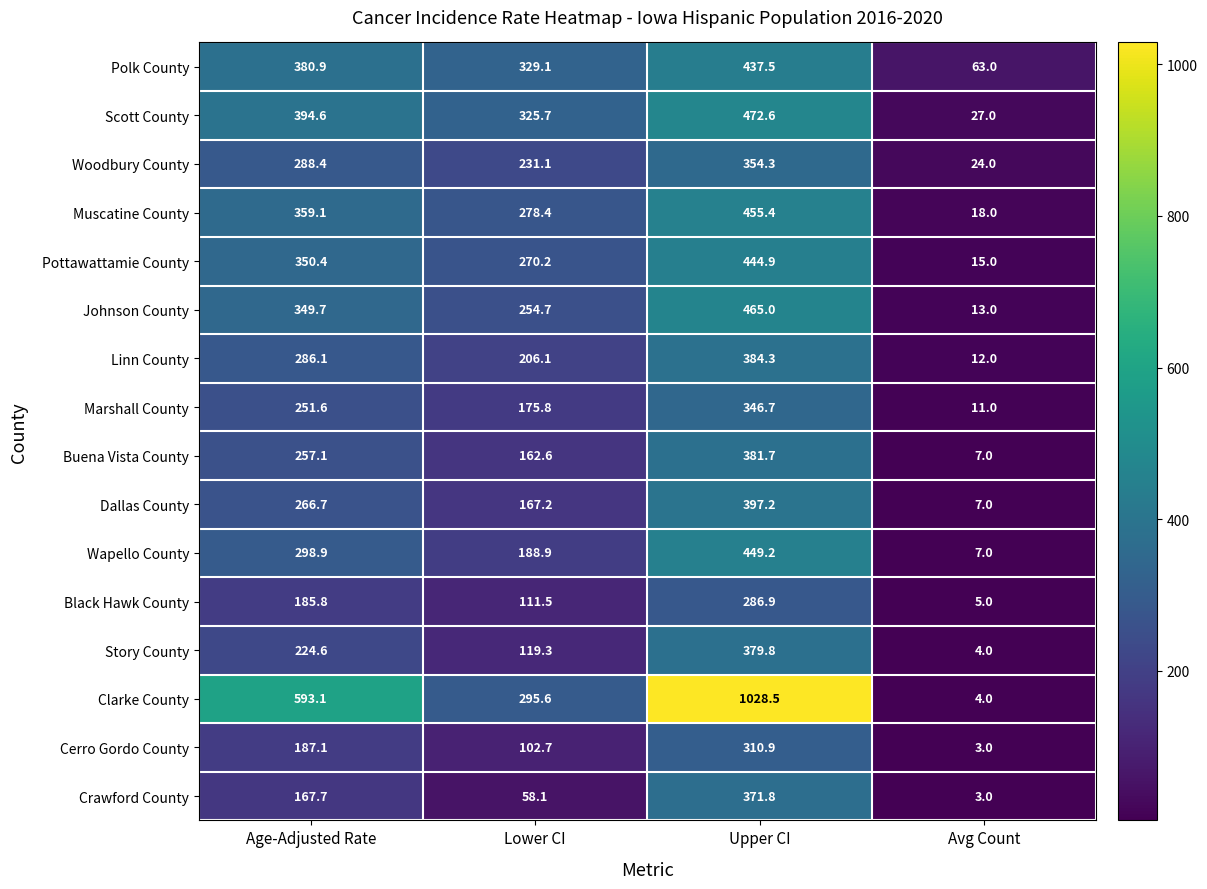

The value of Story County at Age-Adjusted Rate is 224.6. True or false?

True